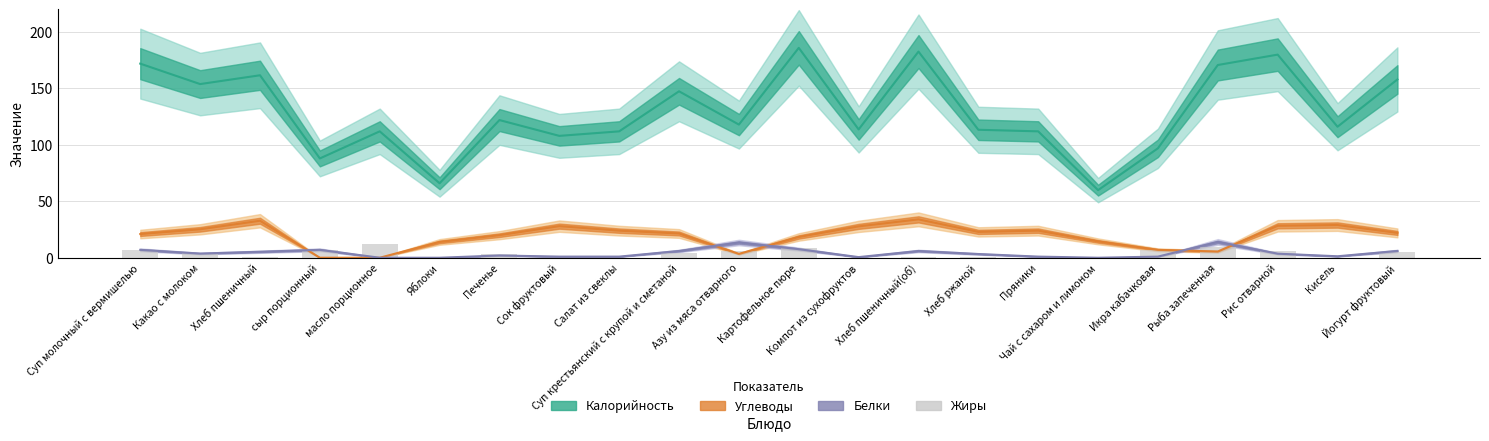

What is the label of the 4th bar from the left?

сыр порционный